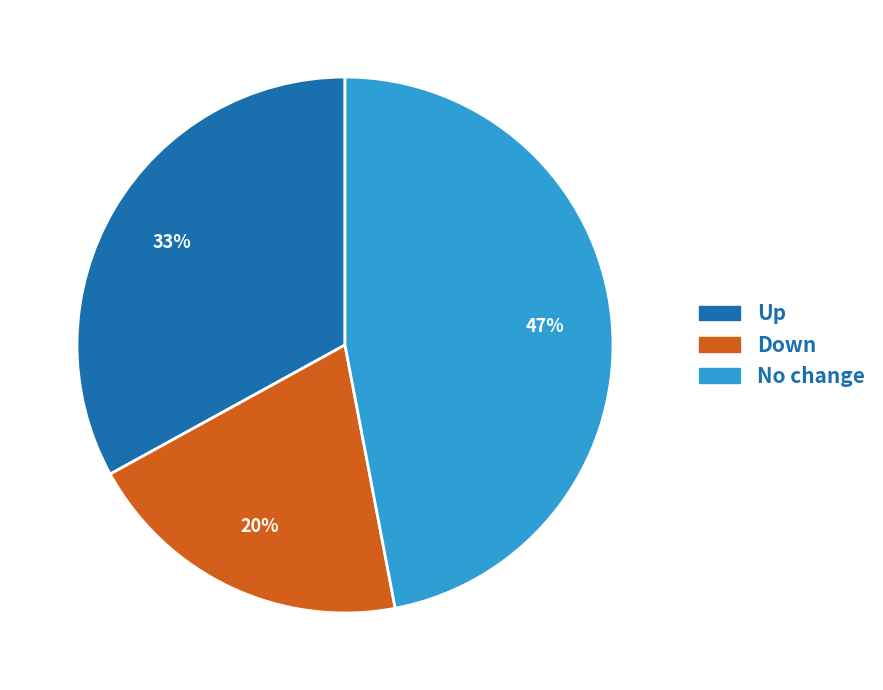

To the nearest percent, what percentage of the pie is No change?

47%